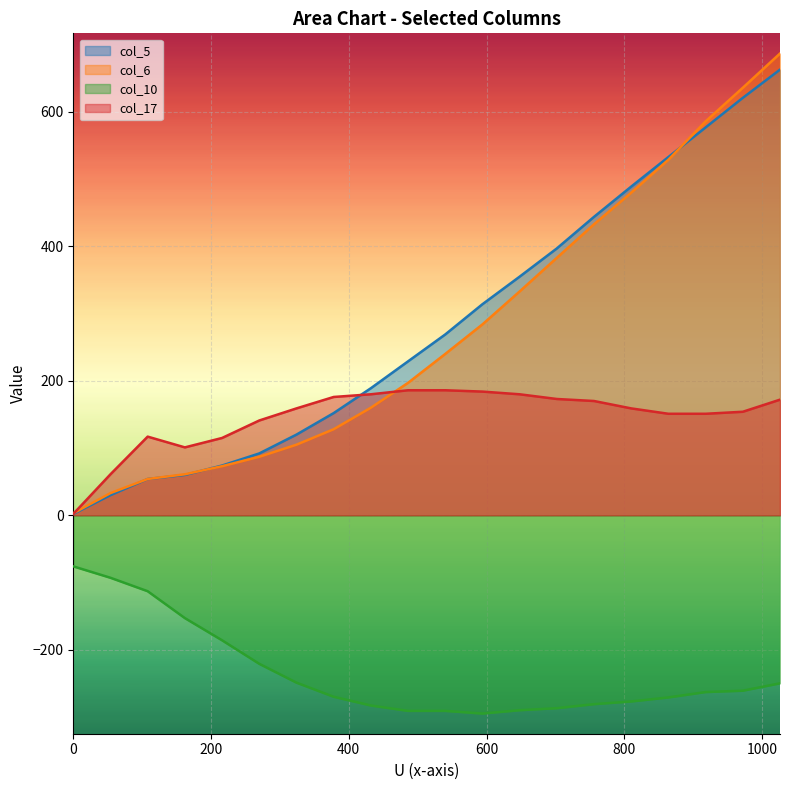

Rank the series at 378 from lowest to highest value.

col_10, col_6, col_5, col_17